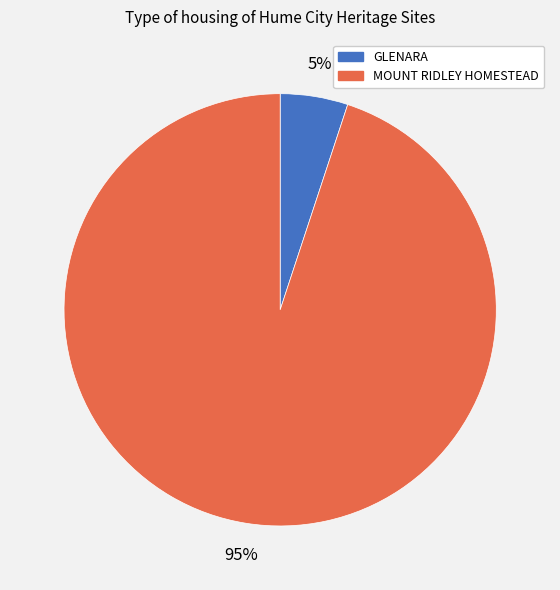

Do GLENARA and MOUNT RIDLEY HOMESTEAD together represent more than half of the pie?

Yes